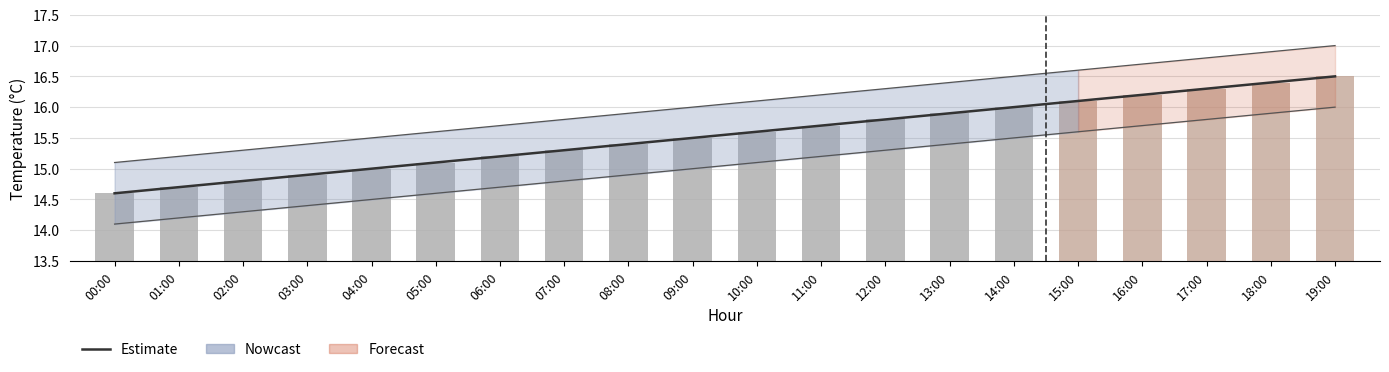

List the labels in order of temp_lower value, largest first.

19:00, 18:00, 17:00, 16:00, 15:00, 14:00, 13:00, 12:00, 11:00, 10:00, 09:00, 08:00, 07:00, 06:00, 05:00, 04:00, 03:00, 02:00, 01:00, 00:00